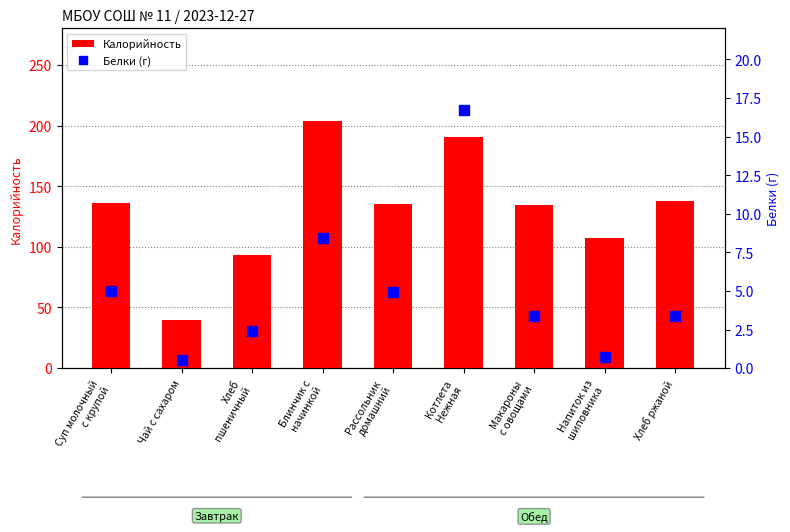

The value of Белки (г) at Хлеб
пшеничный is 4.2. True or false?

False